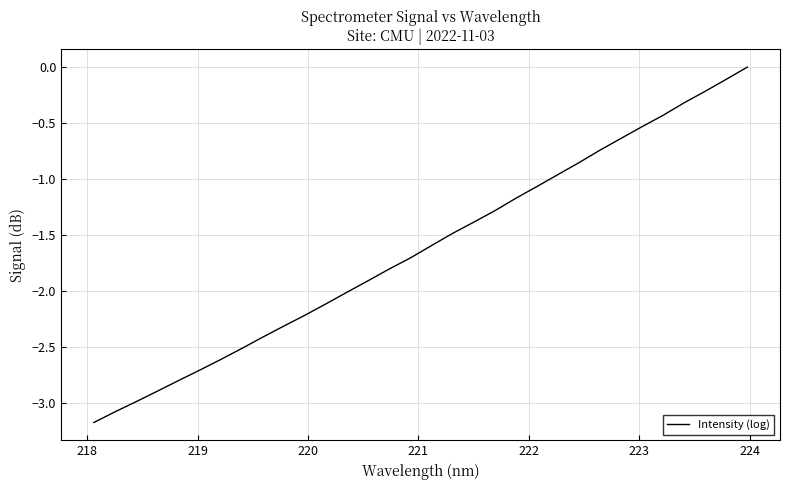

What is the smallest value displayed?

-3.2